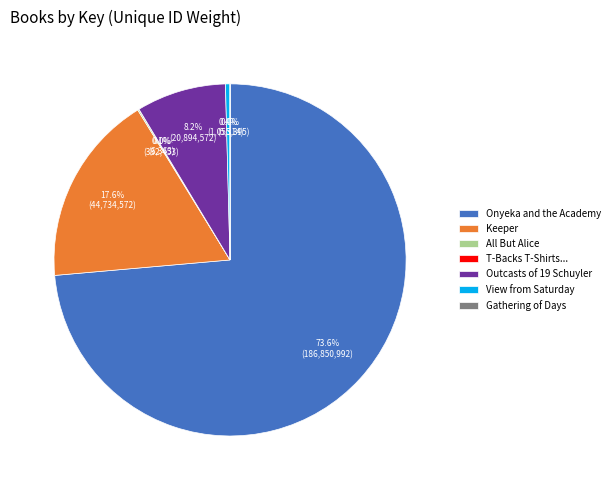

Approximately how many times larger is the value at Keeper compared to Outcasts of 19 Schuyler?

2.1